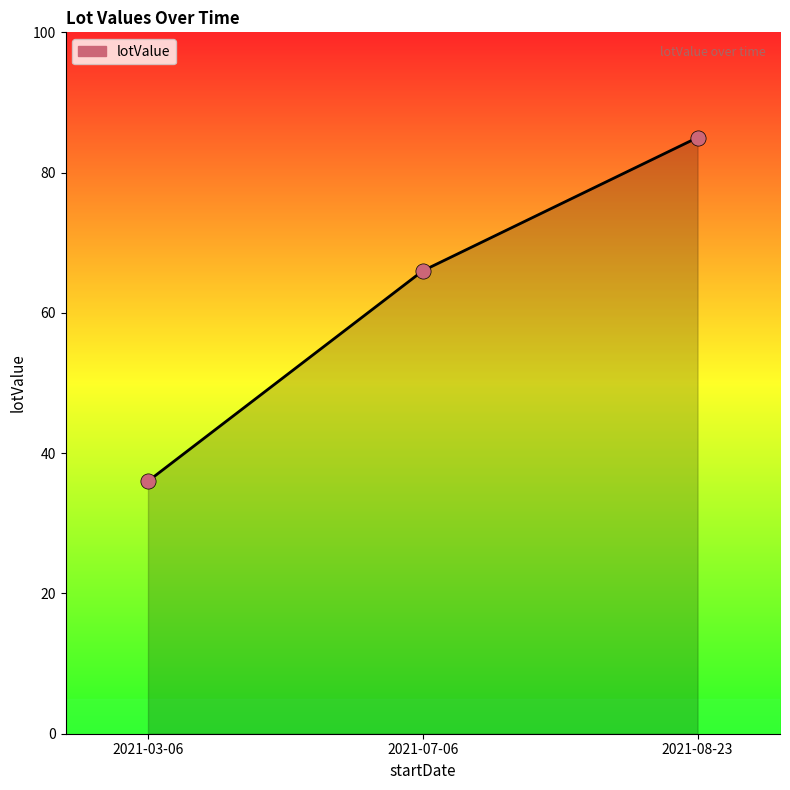

Which has a higher value, 2021-03-06 or 2021-08-23?

2021-08-23